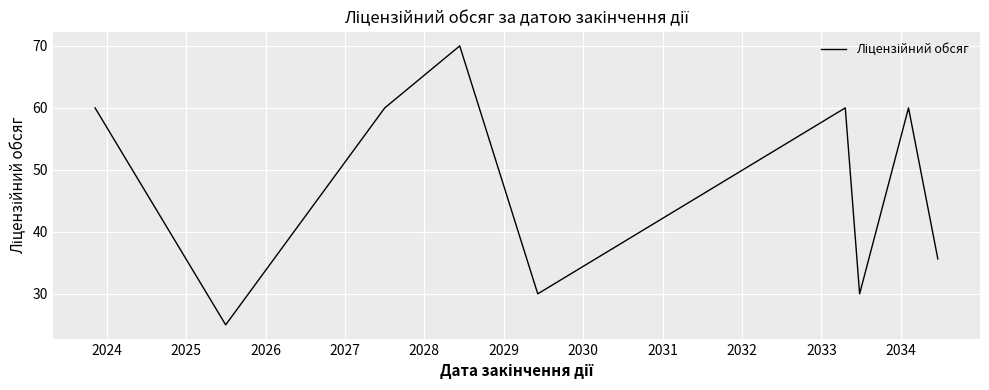

What is the smallest value displayed?

25.0